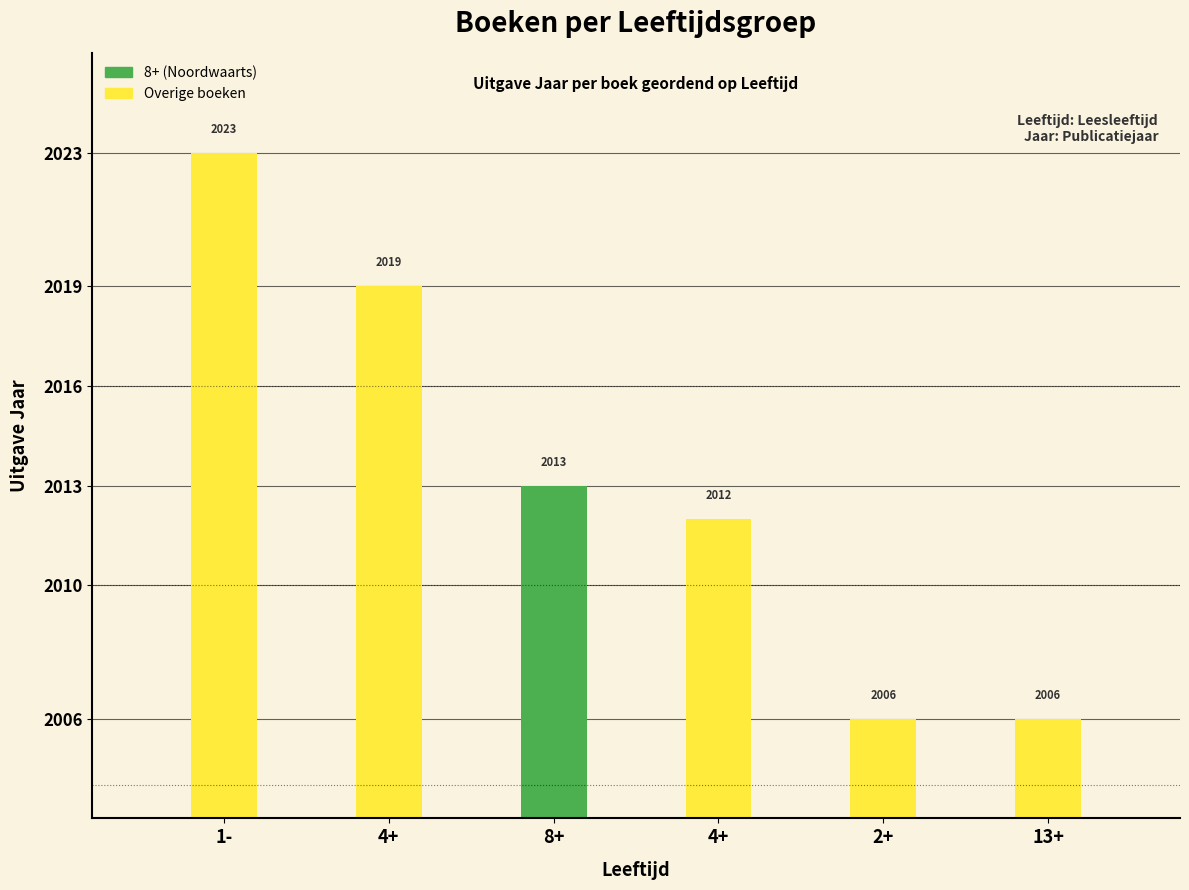

How many values are below 2013?

3